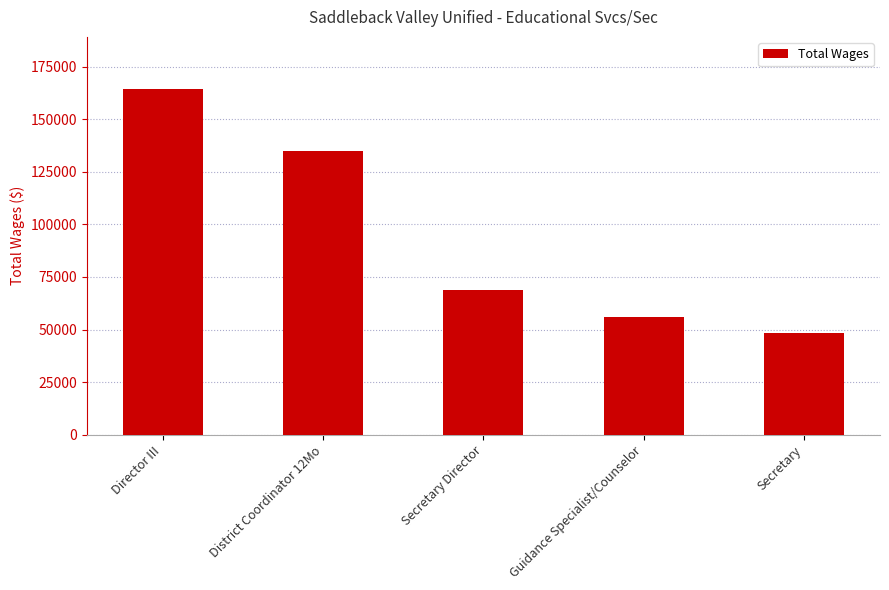

What is the difference between the maximum and second lowest values?

108340